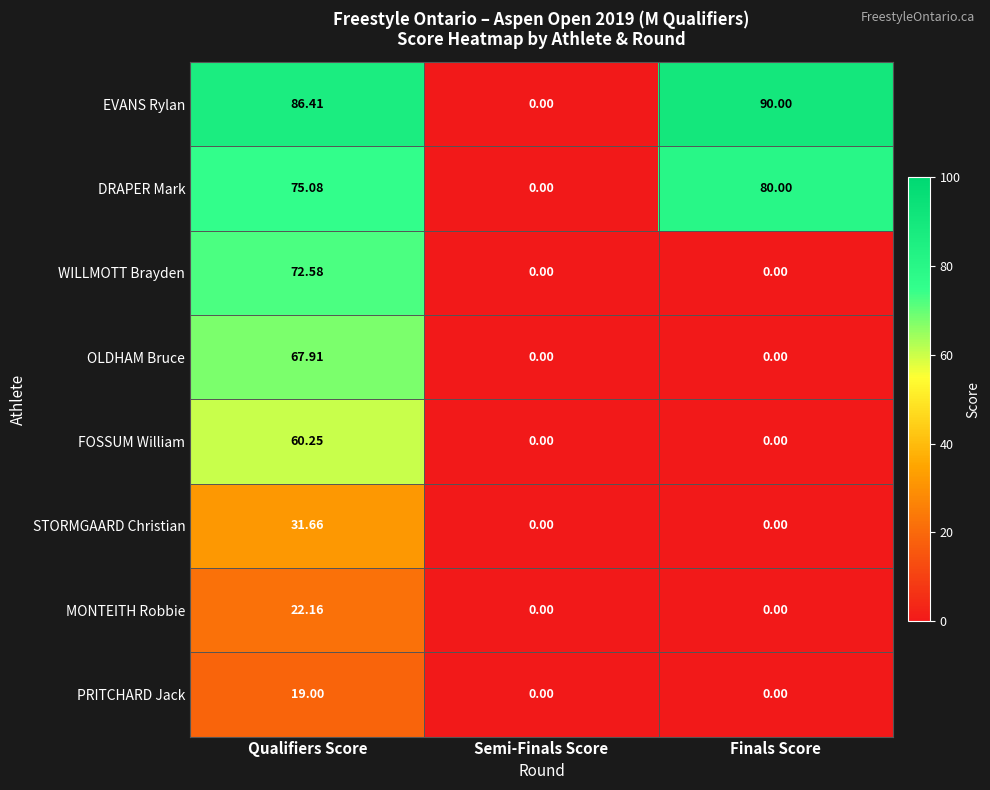

At which category is the sum across all series the highest?

Qualifiers Score